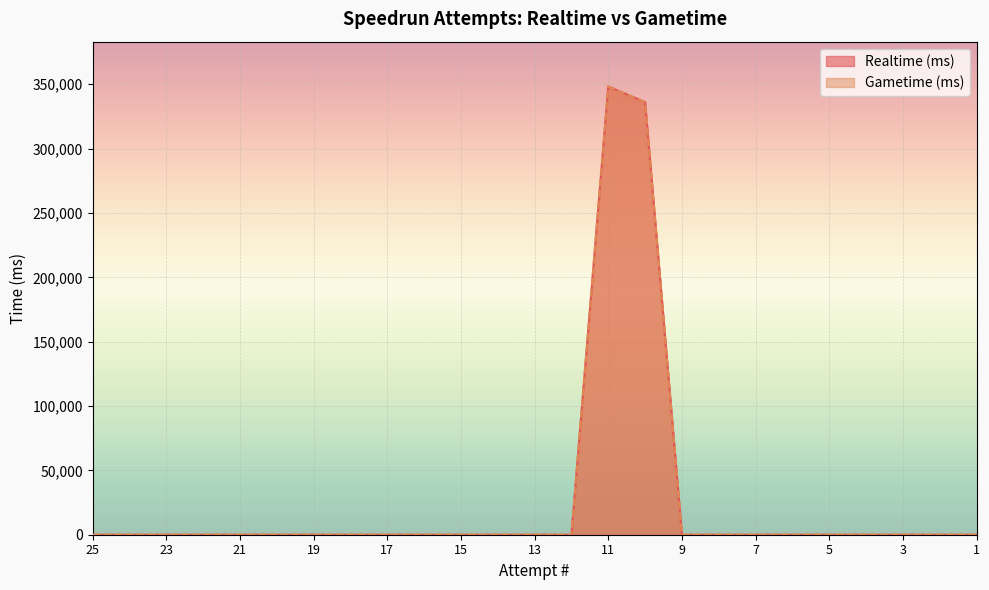

Which series has the widest spread of values?

Realtime (ms)